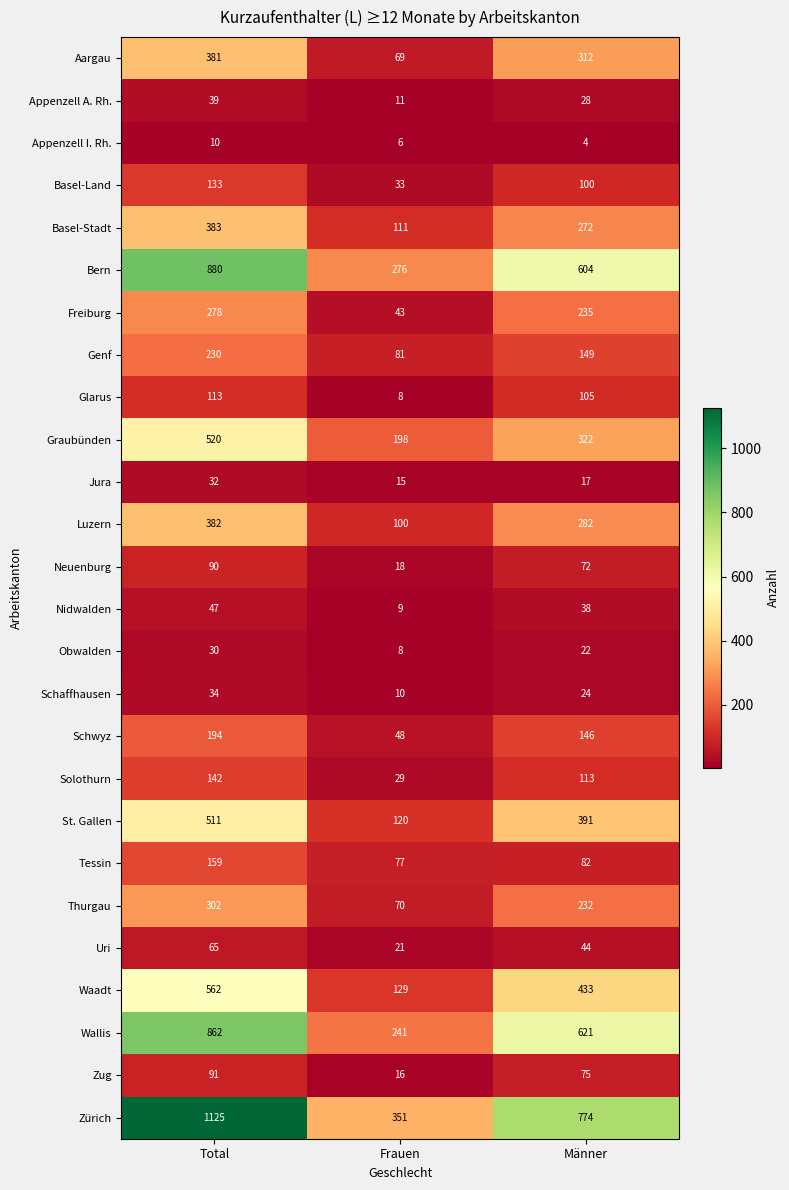

True or false: Wallis has a value of 241 at Frauen.

True